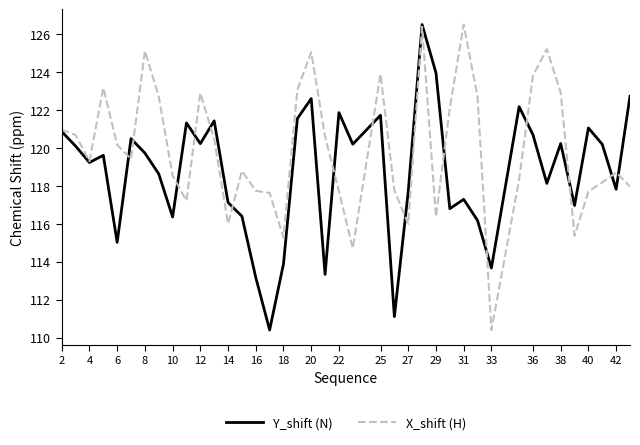

How many categories are shown in the chart?

40